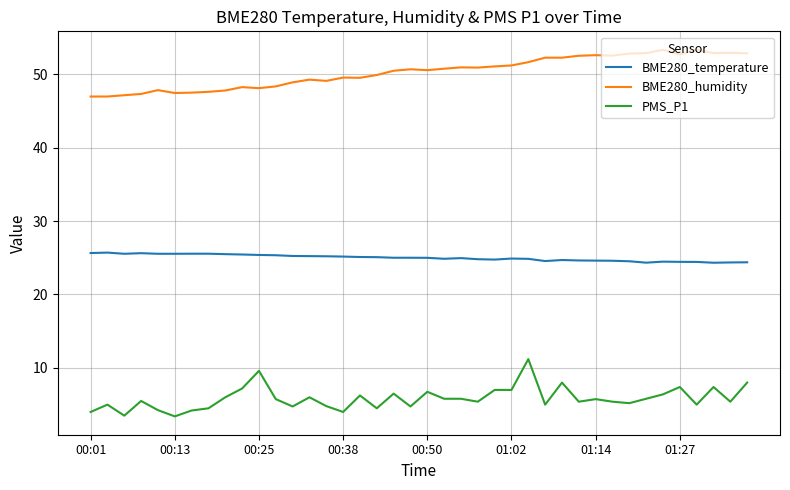

Which series has the largest total across all categories?

BME280_humidity